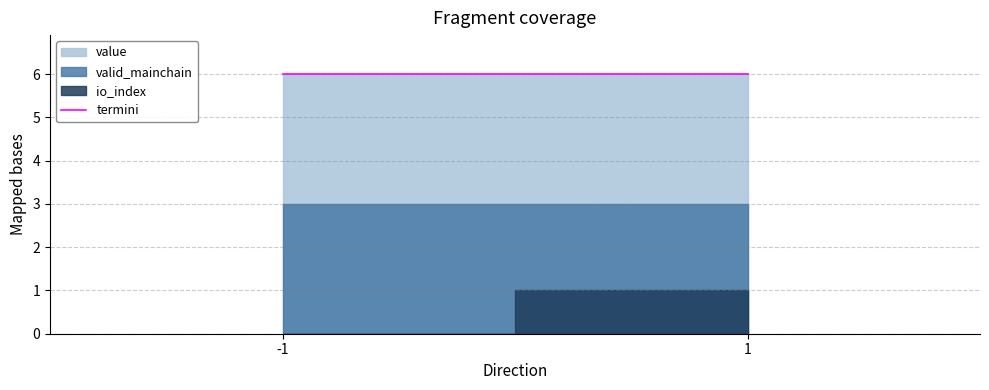

The value of io_index at -1 is 1.3. True or false?

False